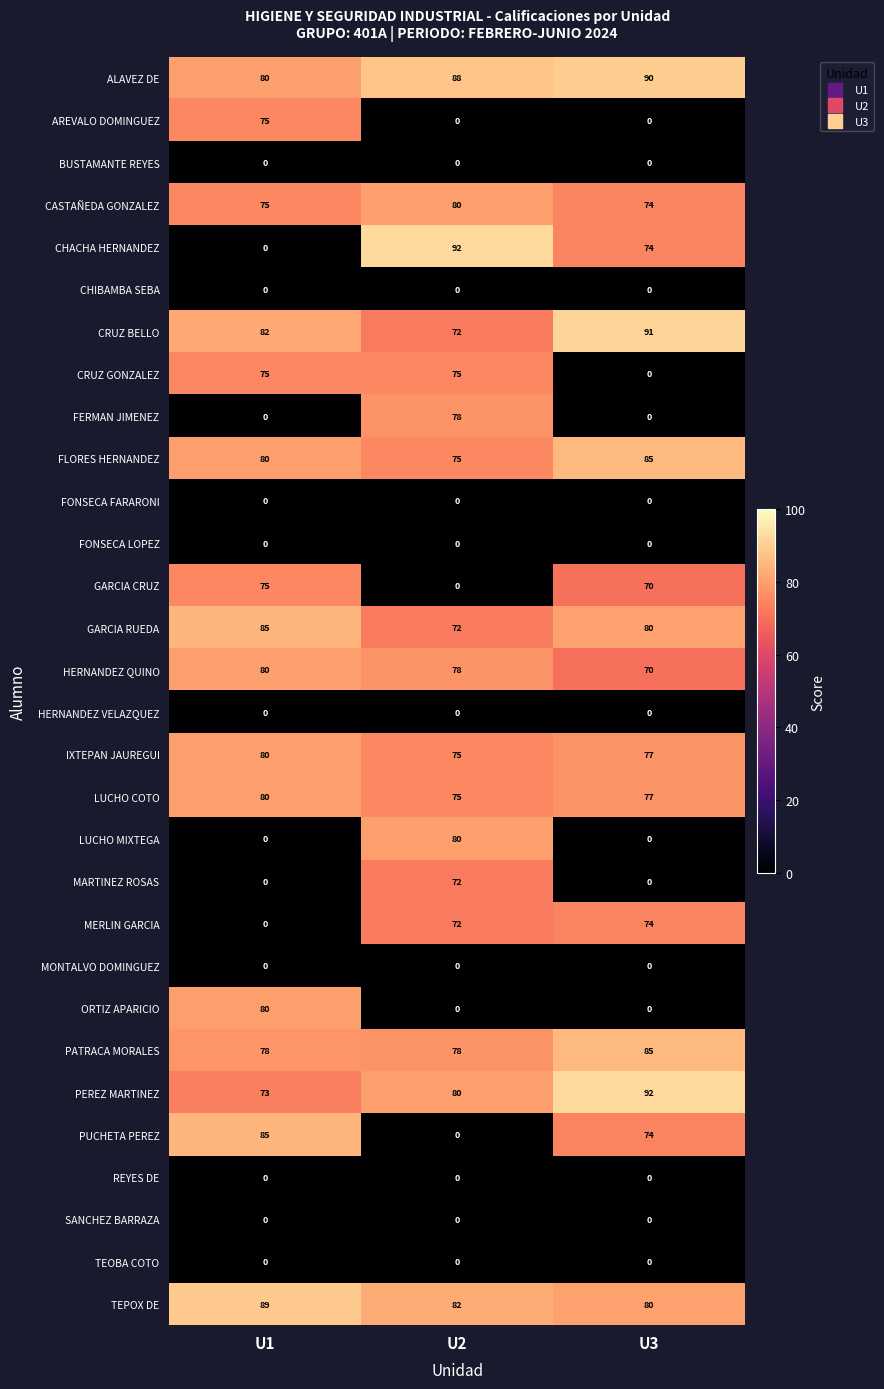

What is the average value of the CHACHA HERNANDEZ series?

55